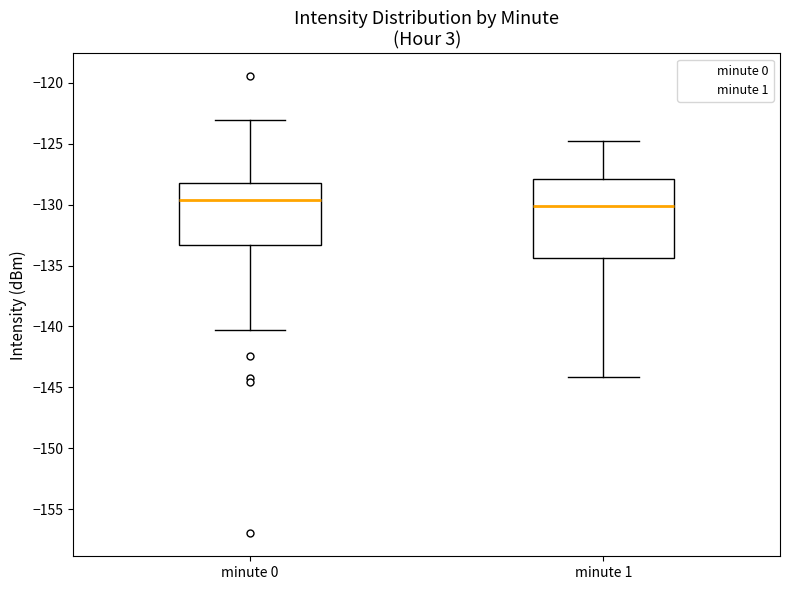

Where is the lower edge of the box for minute 0 on the y-axis? The values are not printed on the chart, so give them approximately, as read against the axis.

-133.5